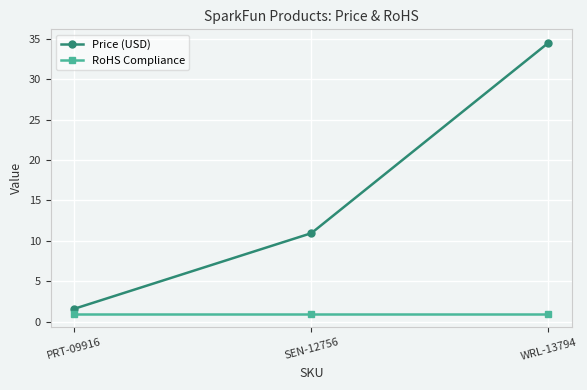

At which category is the sum across all series the highest?

WRL-13794